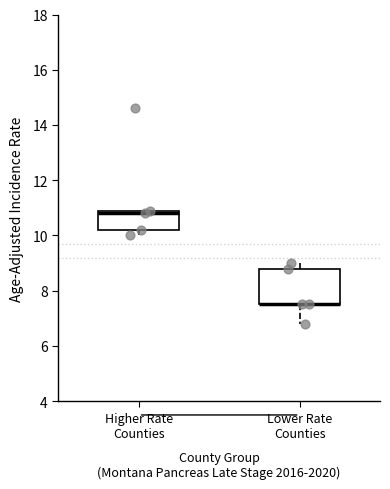

Which box is the tallest, from its lower edge to its upper edge?

Lower Rate Counties